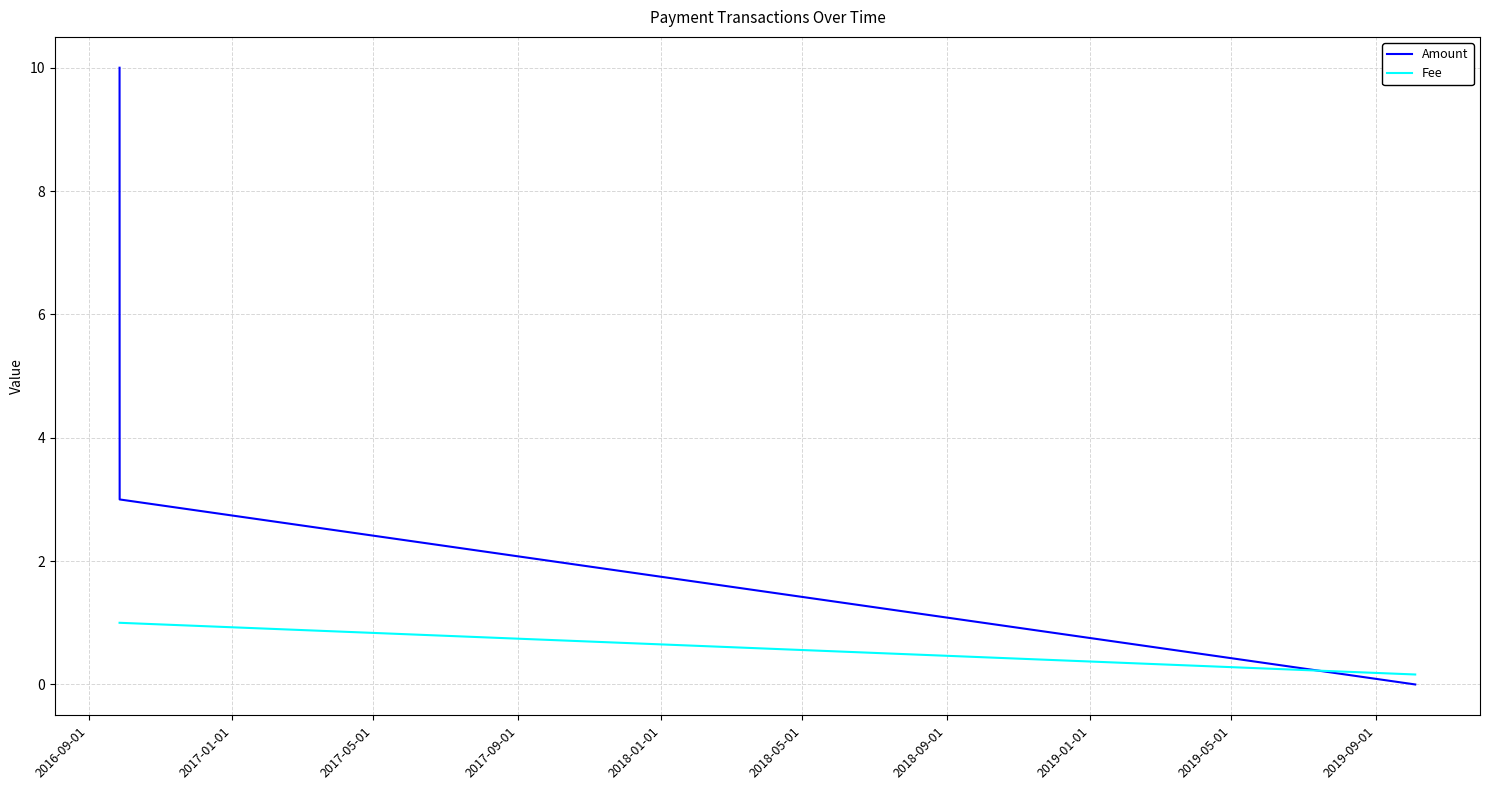

How many lines are shown in the chart?

2